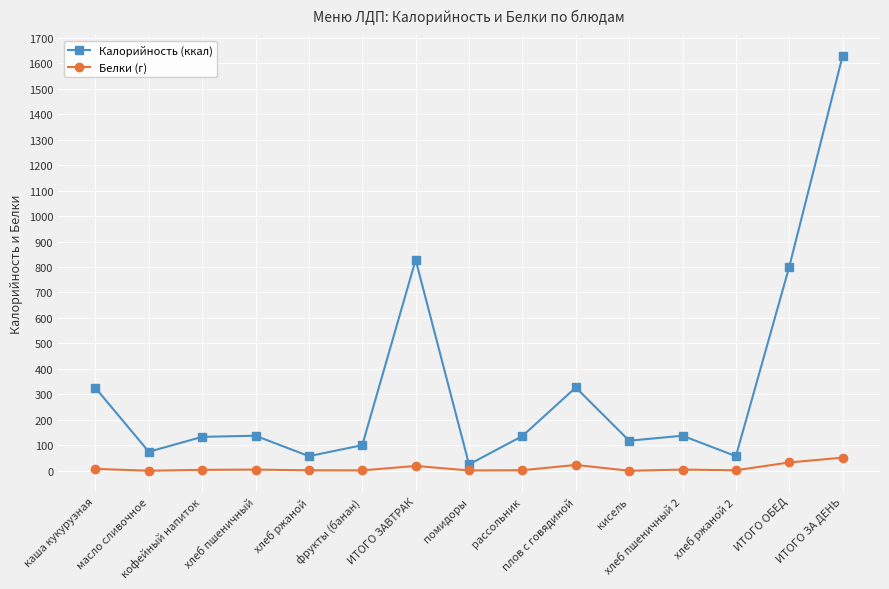

Which series has the largest total across all categories?

Калорийность (ккал)